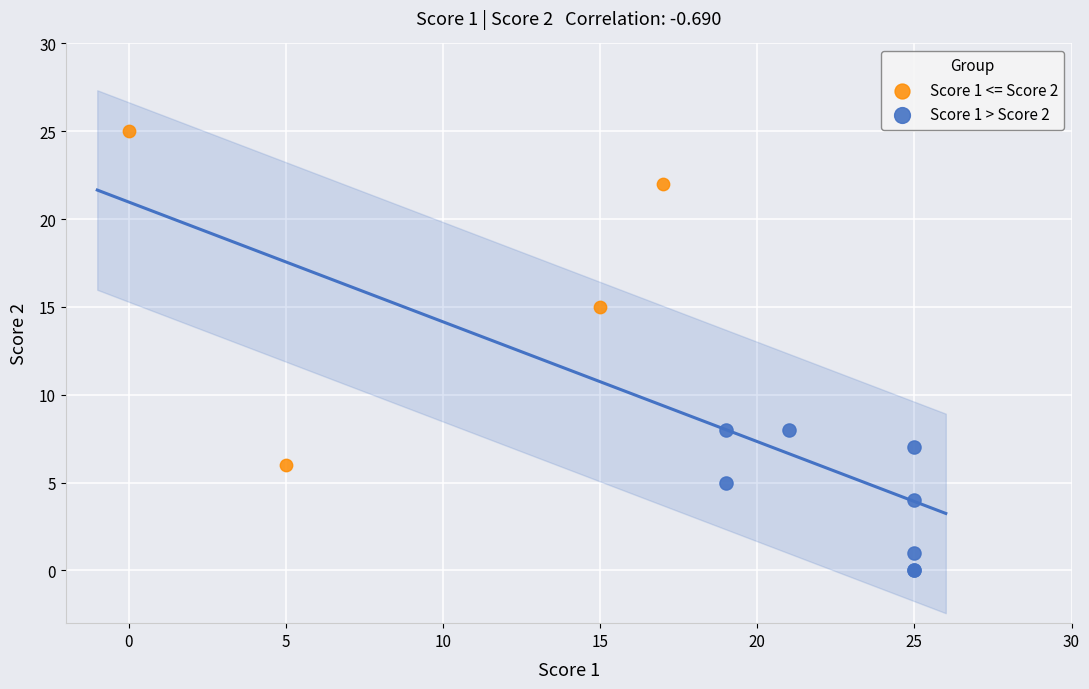

Which series reaches the minimum Y coordinate?

Score 1 > Score 2